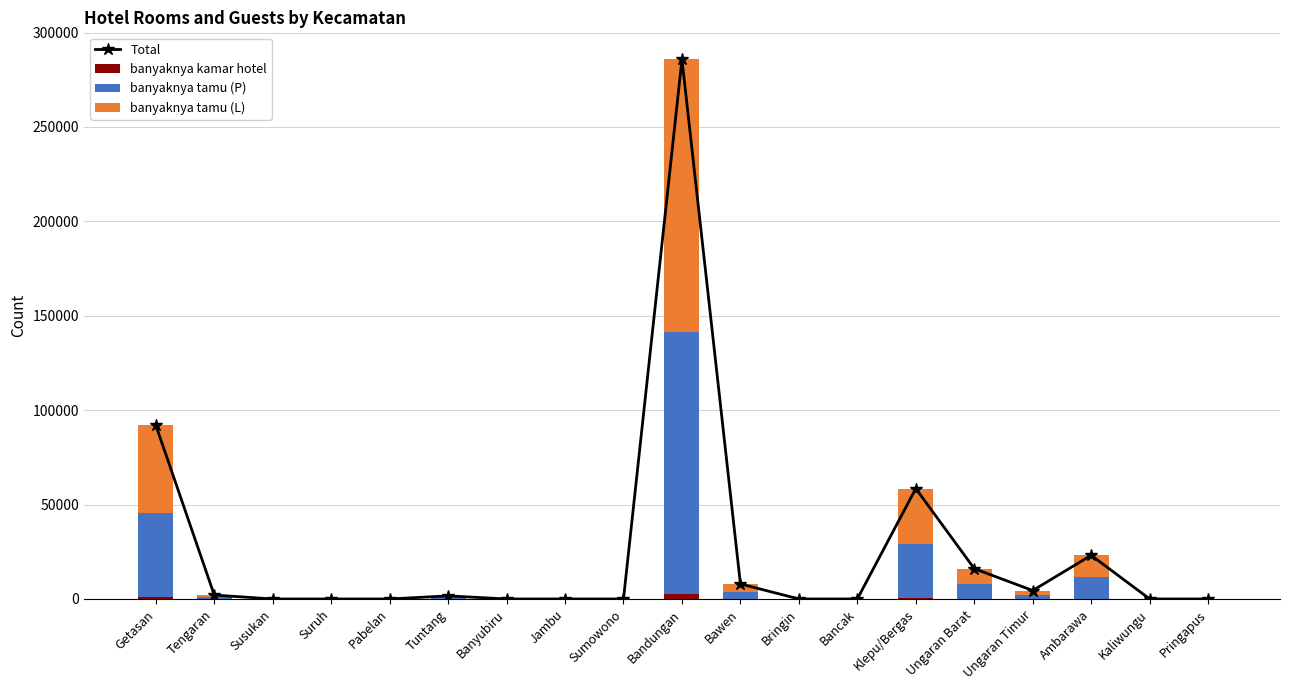

How many groups of bars are there?

19